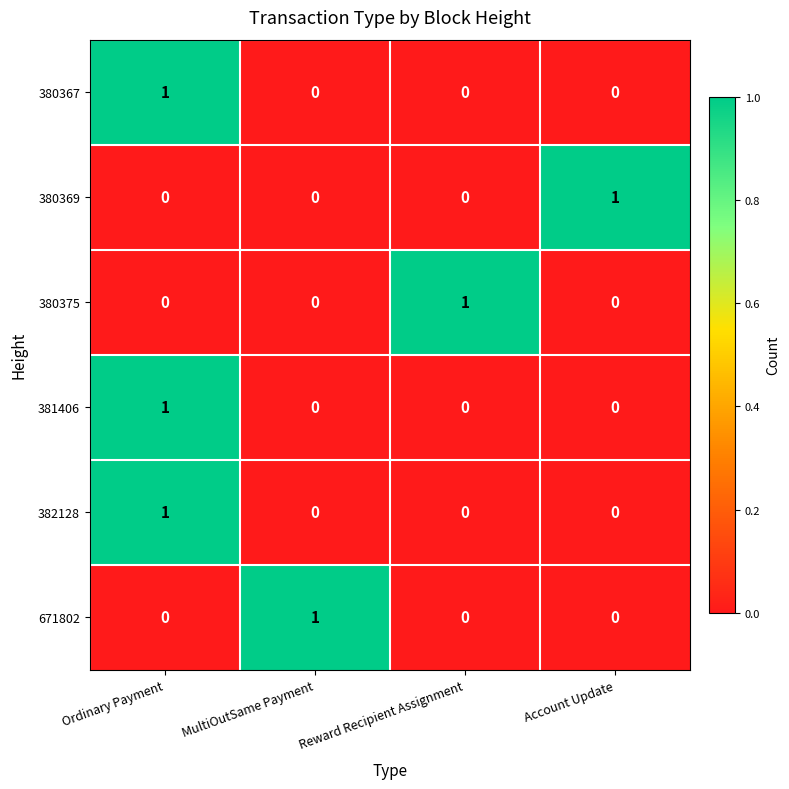

Reading left to right, transcribe all the data shown in this chart.

380367: 1	0	0	0
380369: 0	0	0	1
380375: 0	0	1	0
381406: 1	0	0	0
382128: 1	0	0	0
671802: 0	1	0	0